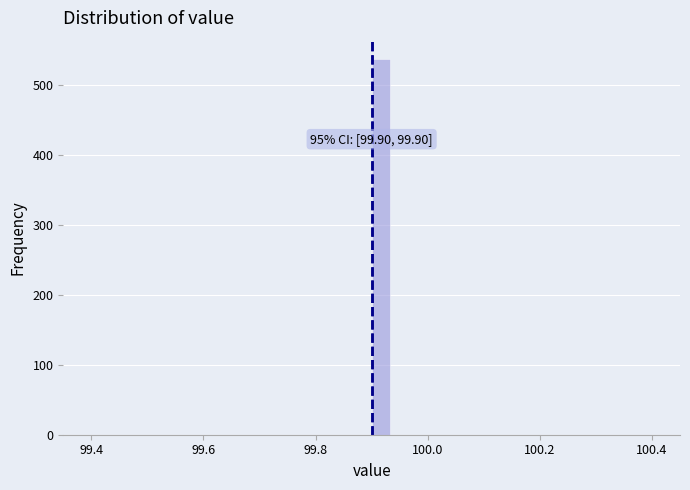

Around what value on the x-axis is the tallest bar? Give the approximate position of its centre, as read against the axis.

99.92